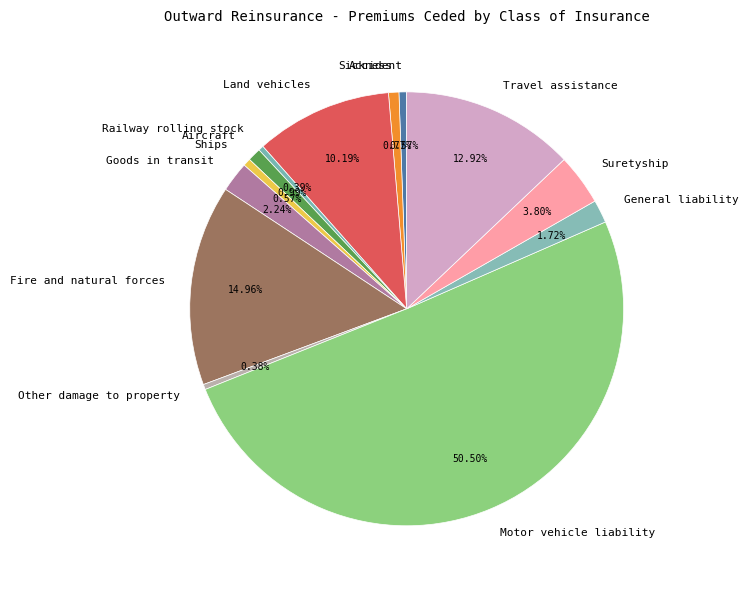

Count the number of slices in the pie.

13